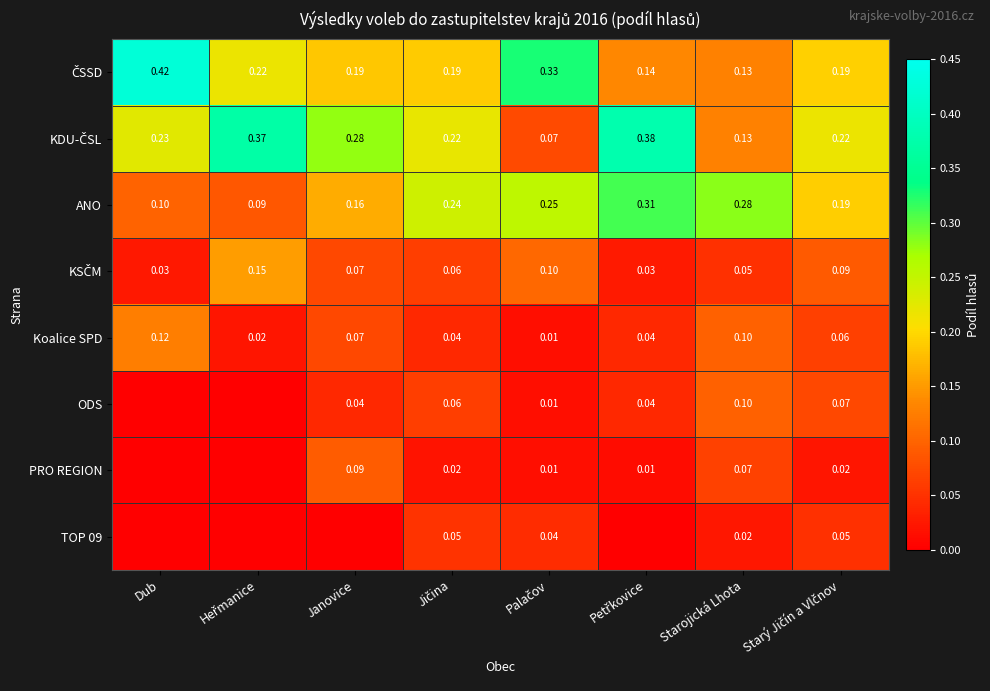

What is the difference between the maximum and minimum values in the KDU-ČSL series?

0.3